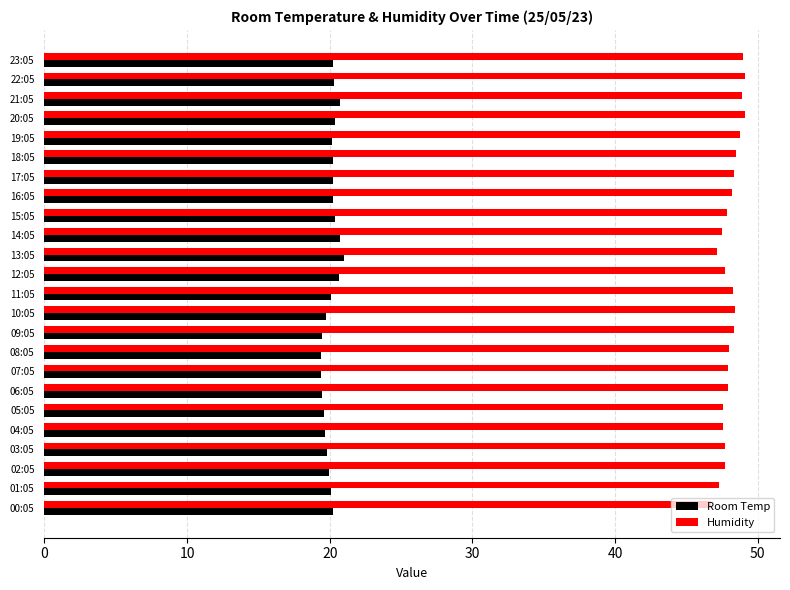

What is the spread (max minus min) of values at 05:05?

28.0